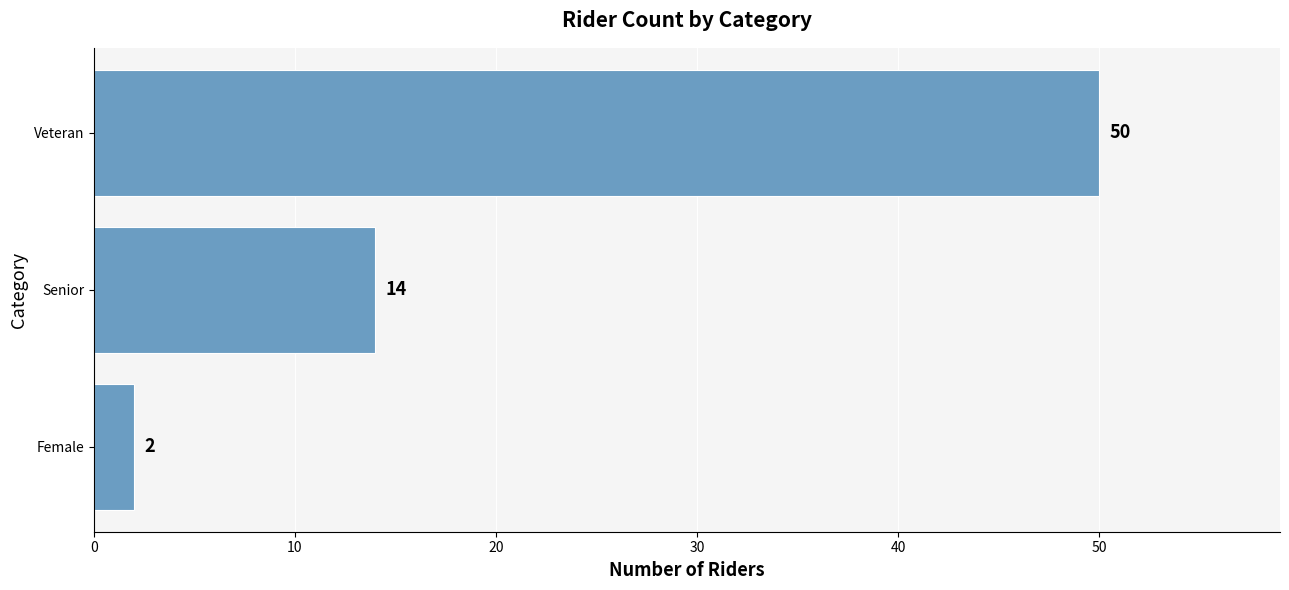

Between Female and Senior, which is larger?

Senior